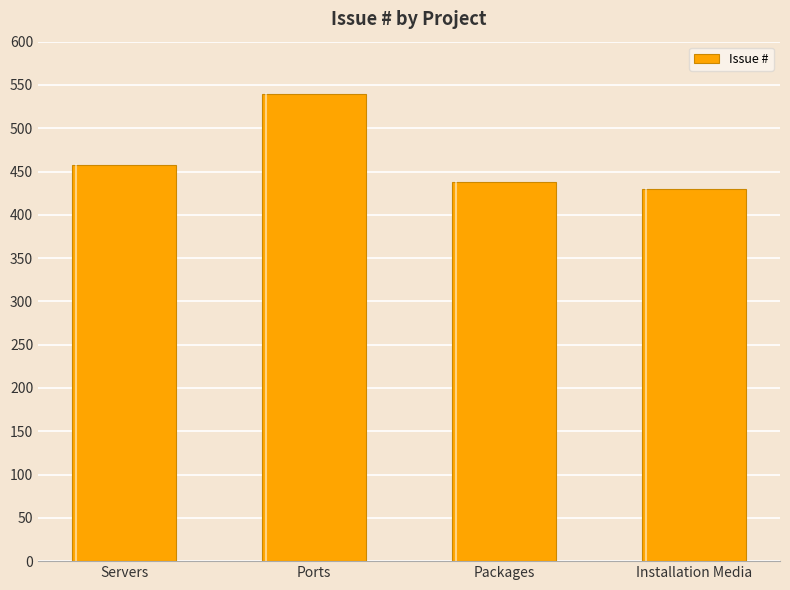

Is it true that the value at Ports is 723?

False